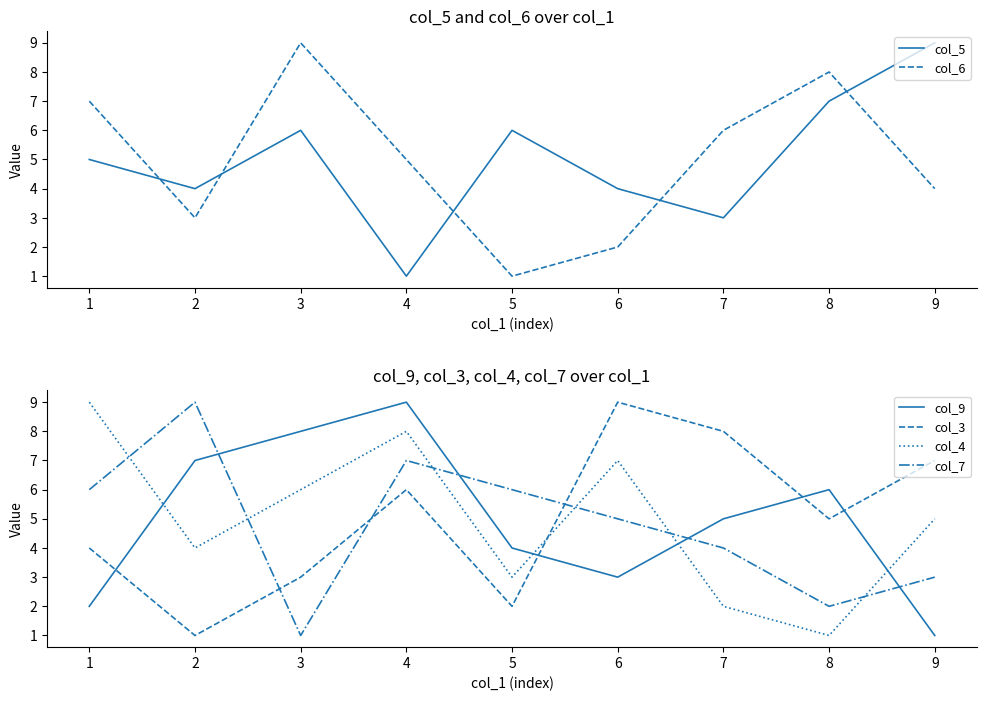

The col_6 series shows 2 at 7. True or false?

False